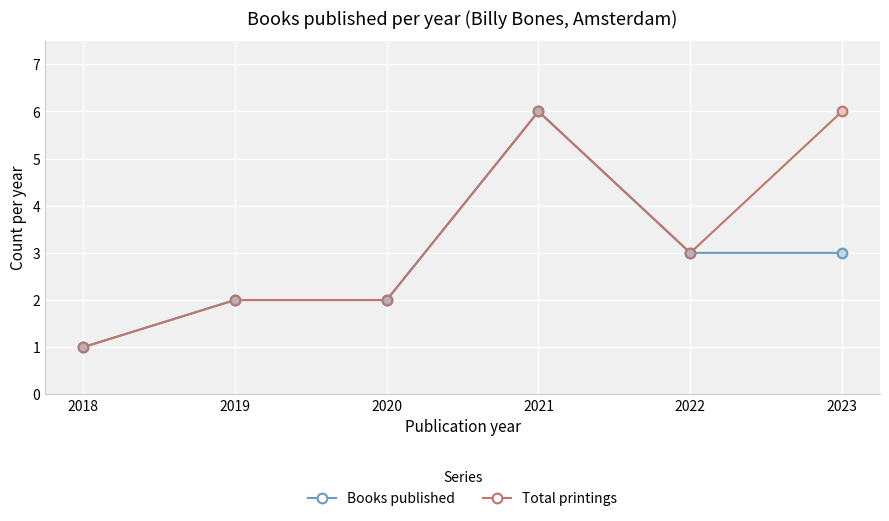

At which category is the sum across all series the highest?

2021